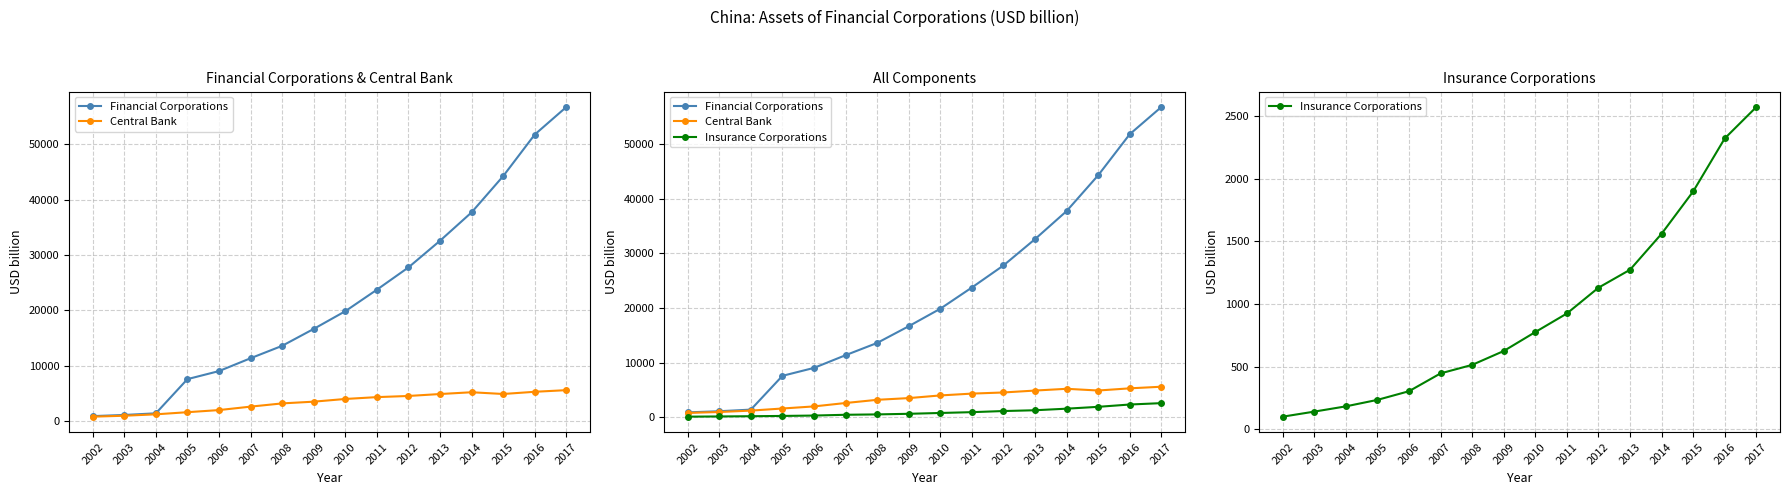

What is the value of the Insurance Corporations point at the 3rd from the left?

182.2